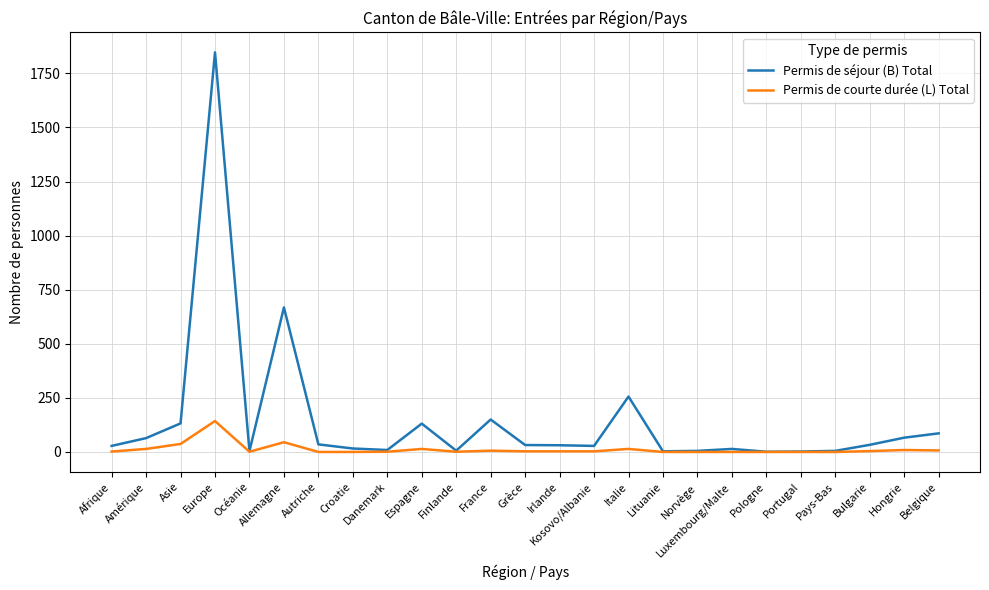

At Asie, list the series in order from largest to smallest.

Permis de séjour (B) Total, Permis de courte durée (L) Total